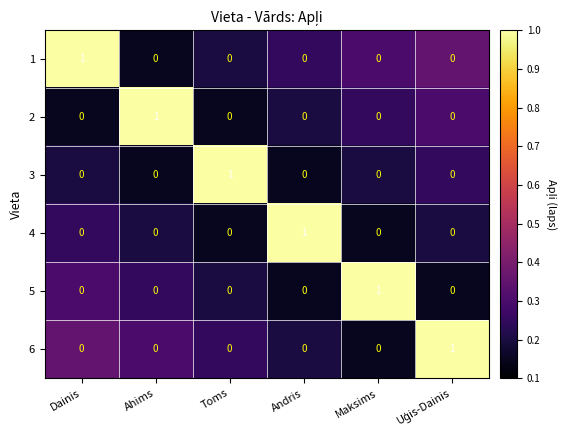

At how many categories does at least one series exceed 0?

6